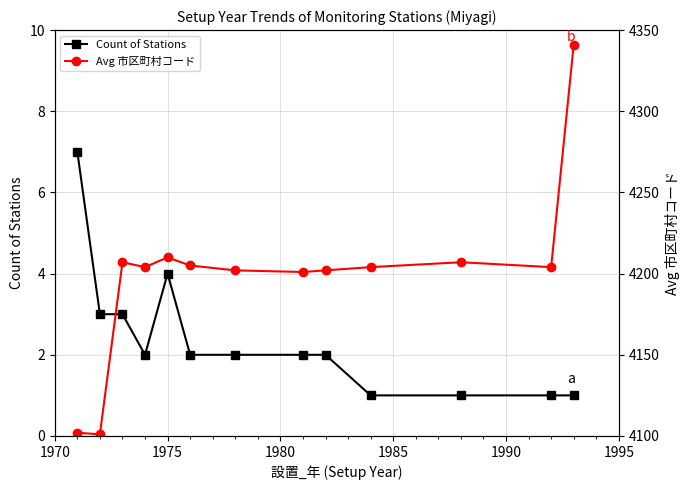

What is the difference between the second highest and second lowest values in the Avg 市区町村コード series?

108